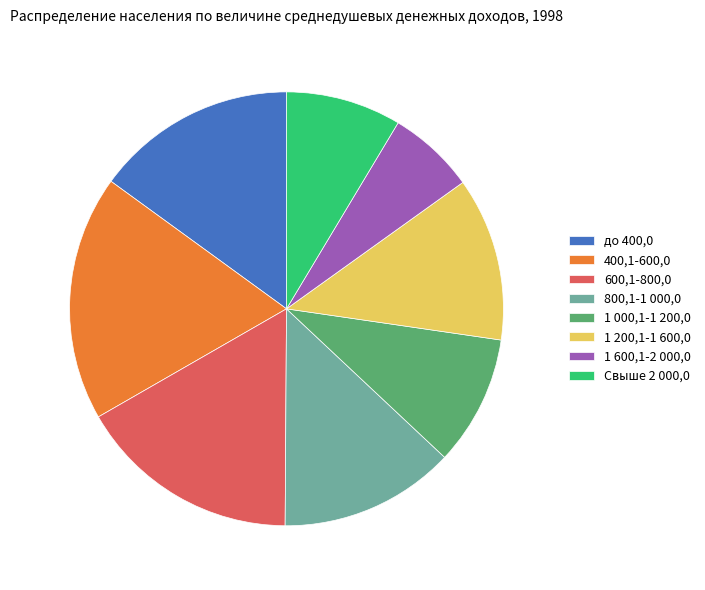

How many slices are in this pie chart?

8